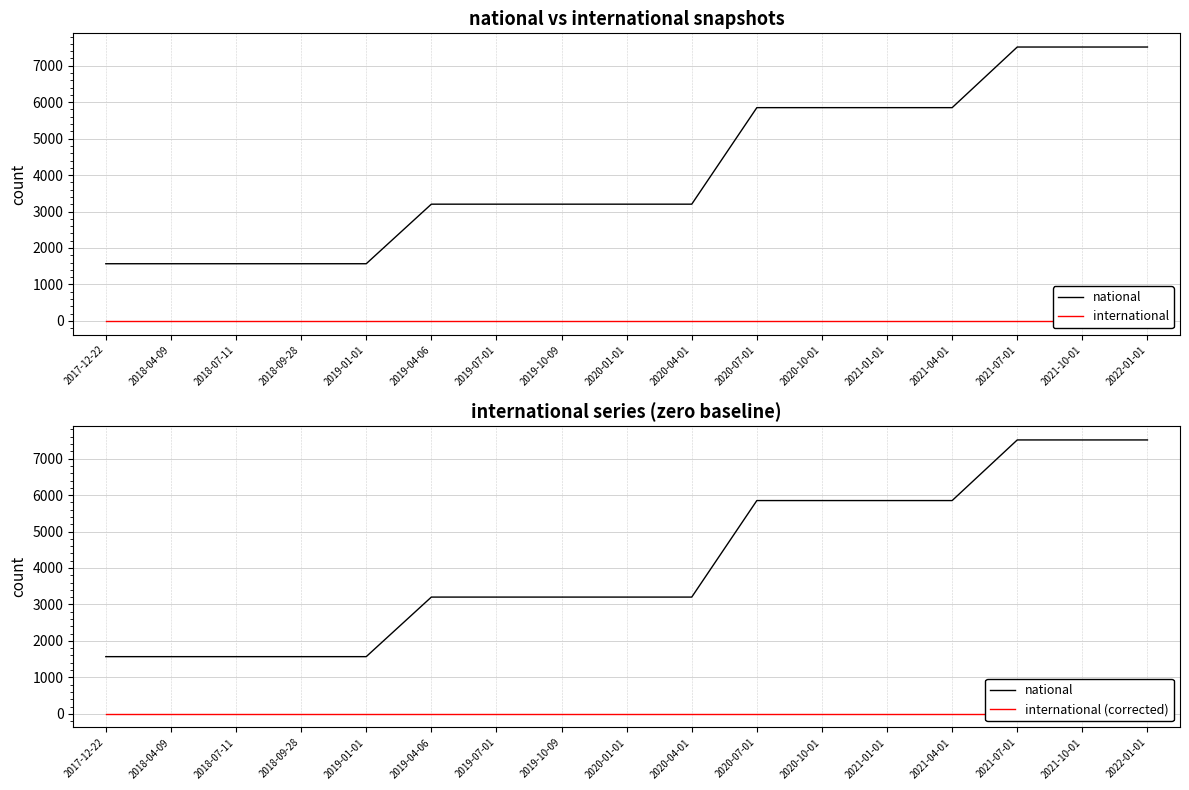

How many values in the national series exceed 3202?

7